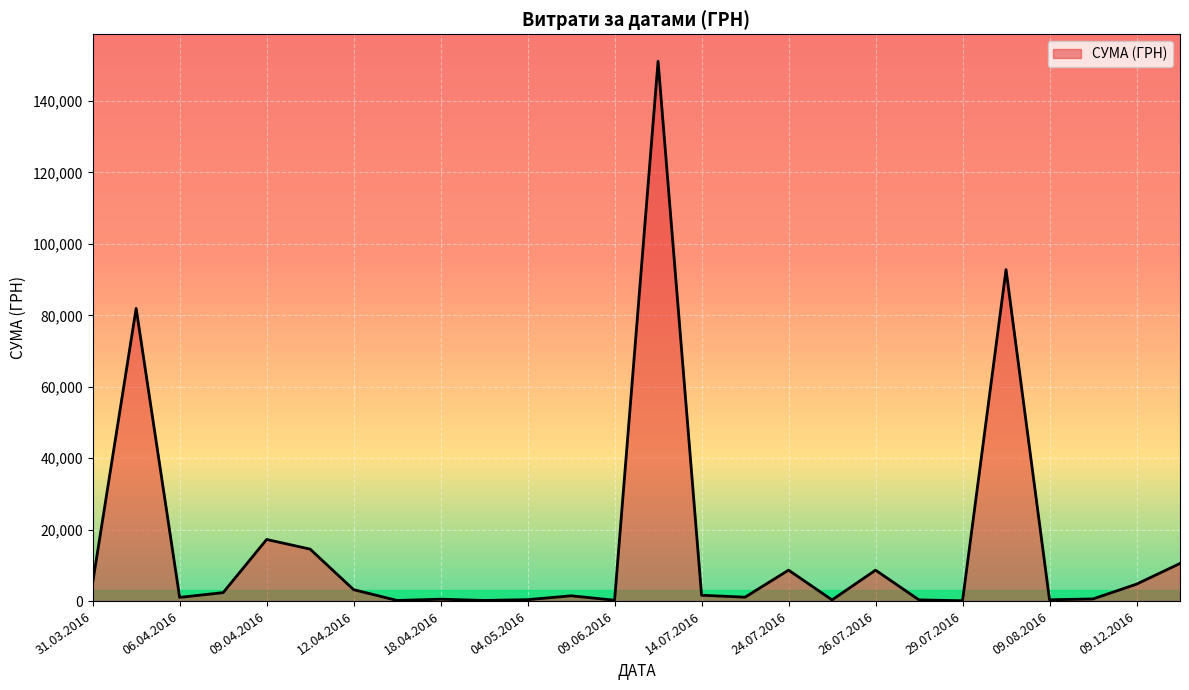

What is the difference between the second highest and minimum values?

92692.8